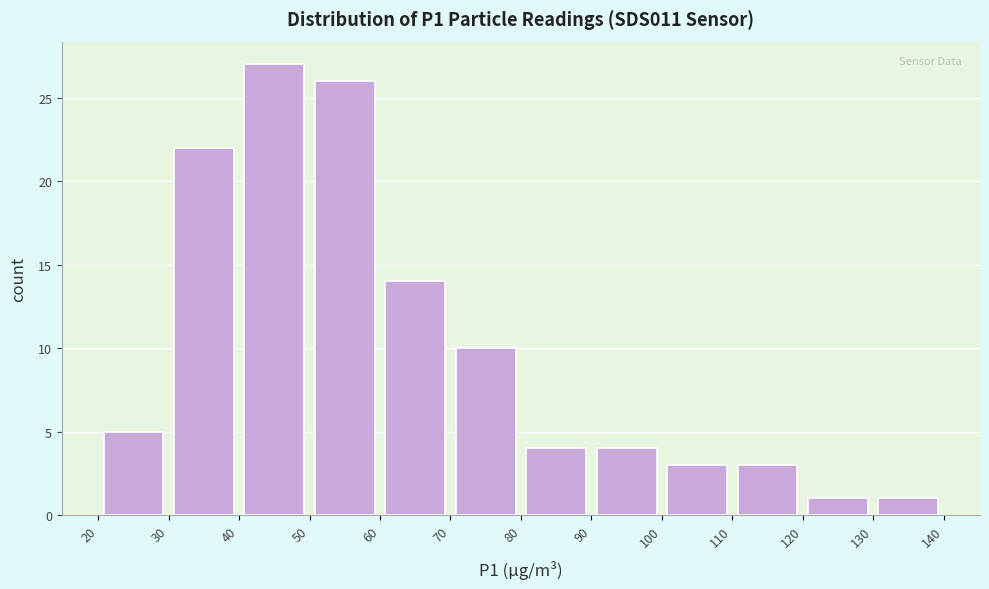

Over which range of the x-axis is the bar tallest?

40 to 50